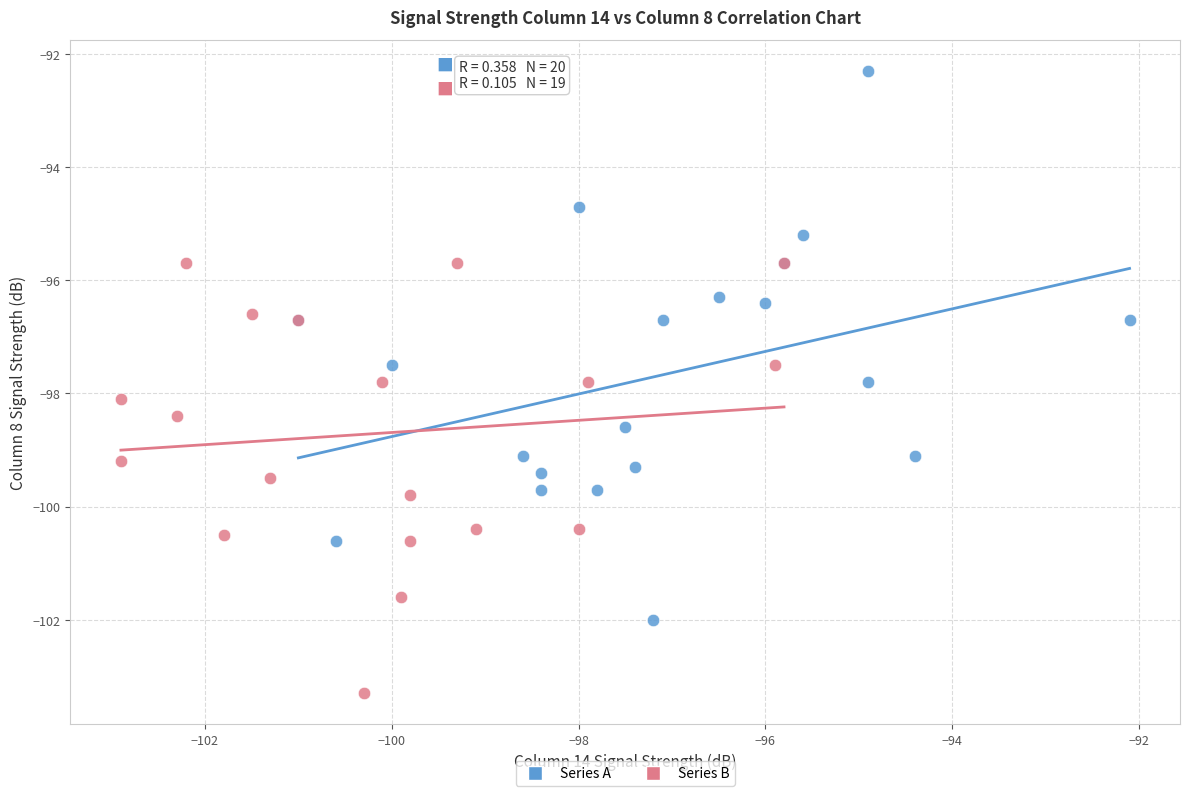

What are all the series names shown in the legend?

Series A, Series B